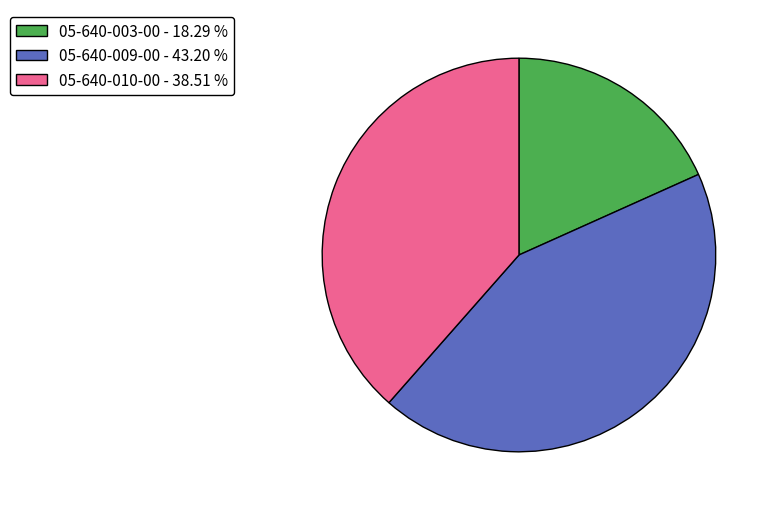

The 05-640-009-00 slice represents 38% of the pie. True or false?

False